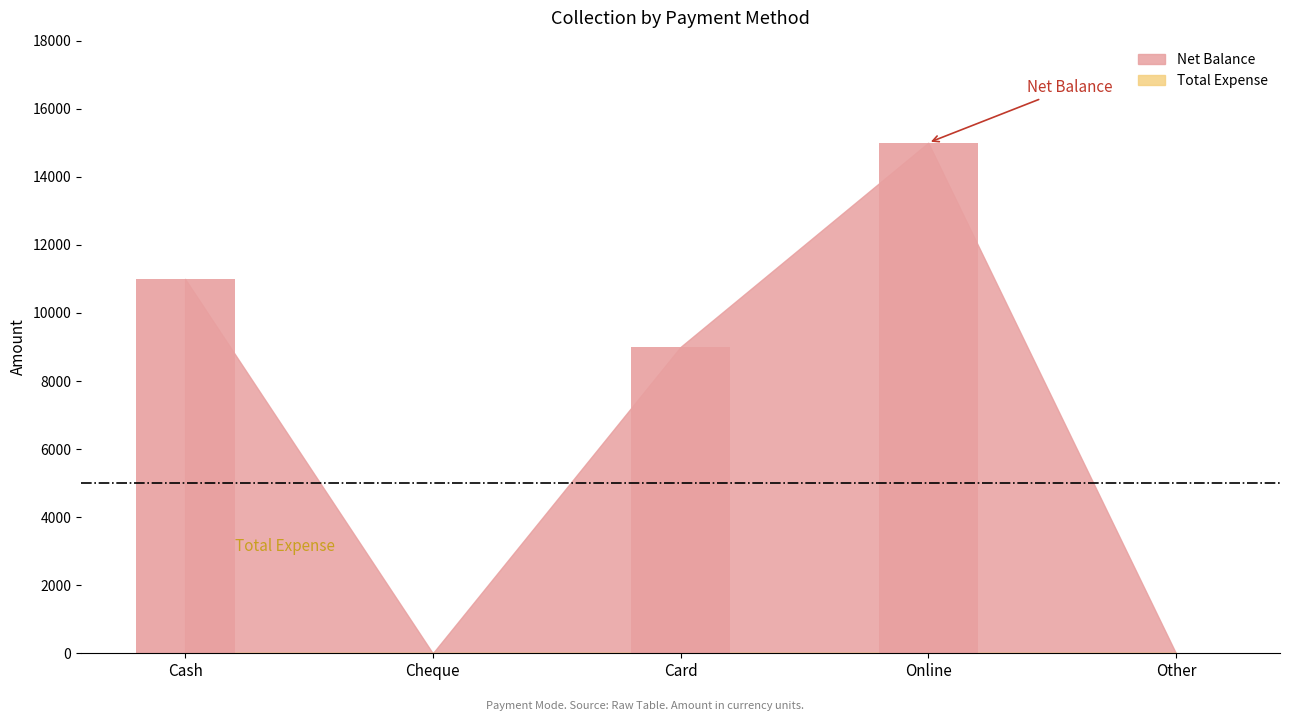

Which label corresponds to the largest value in the chart?

Online